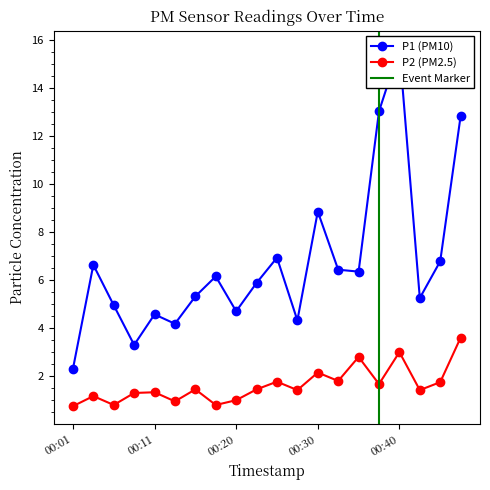

What is the maximum value for P1?

15.6